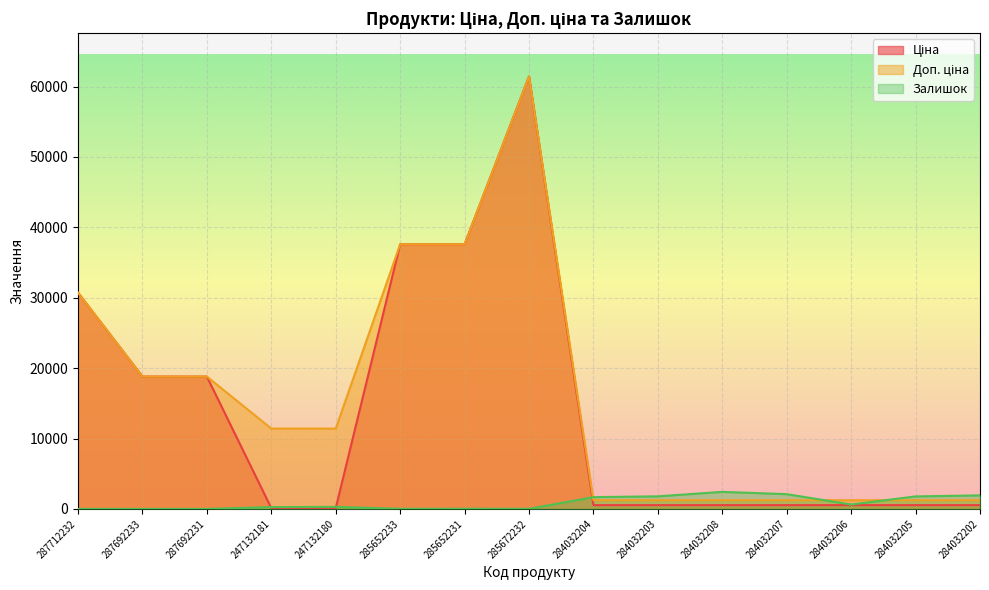

What is the sum of all Ціна values?

208933.5